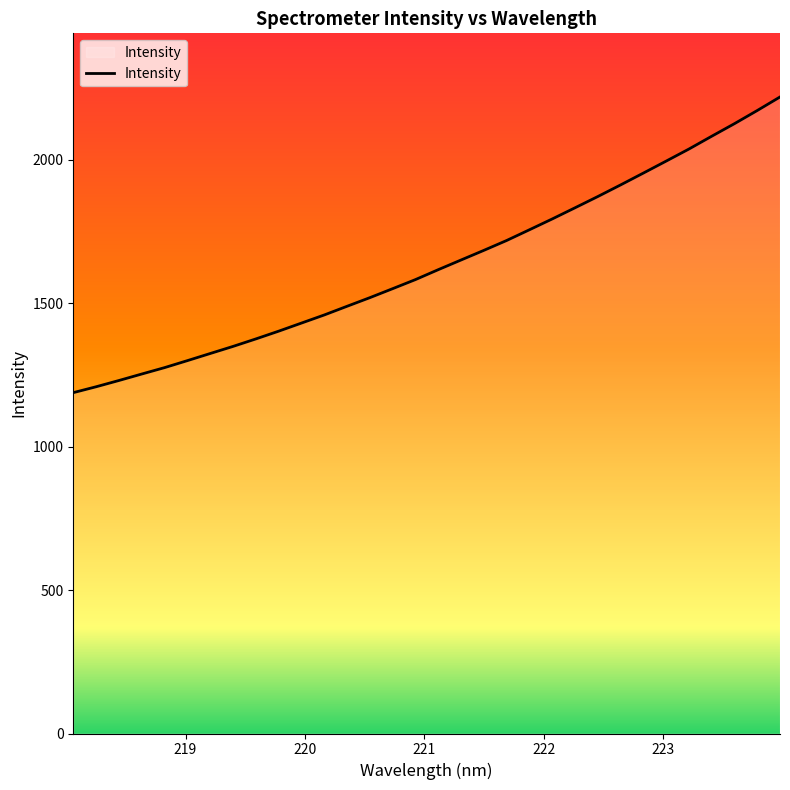

What is the difference between the maximum and minimum values?

1030.7